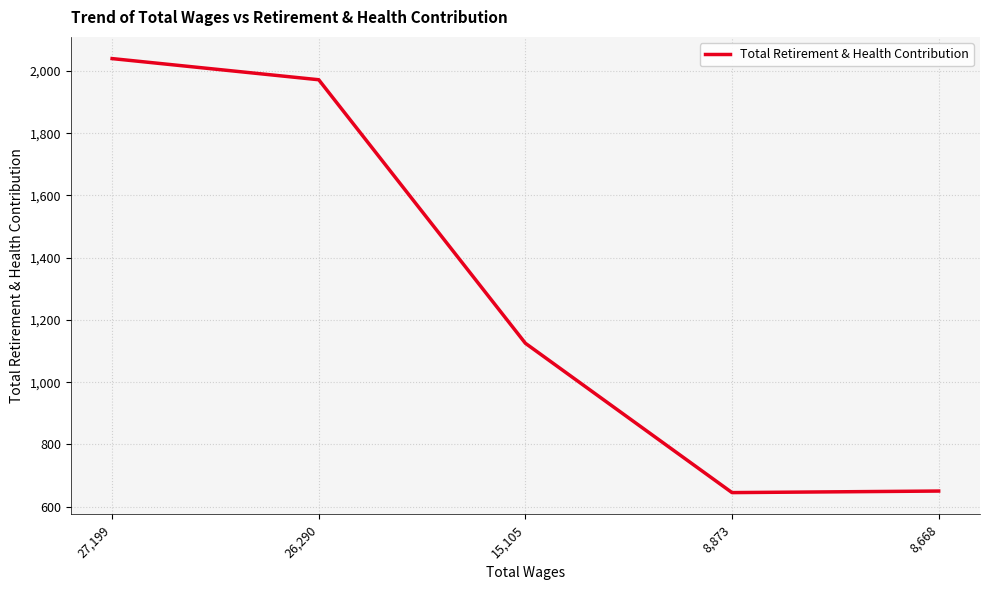

What is the average value?

1286